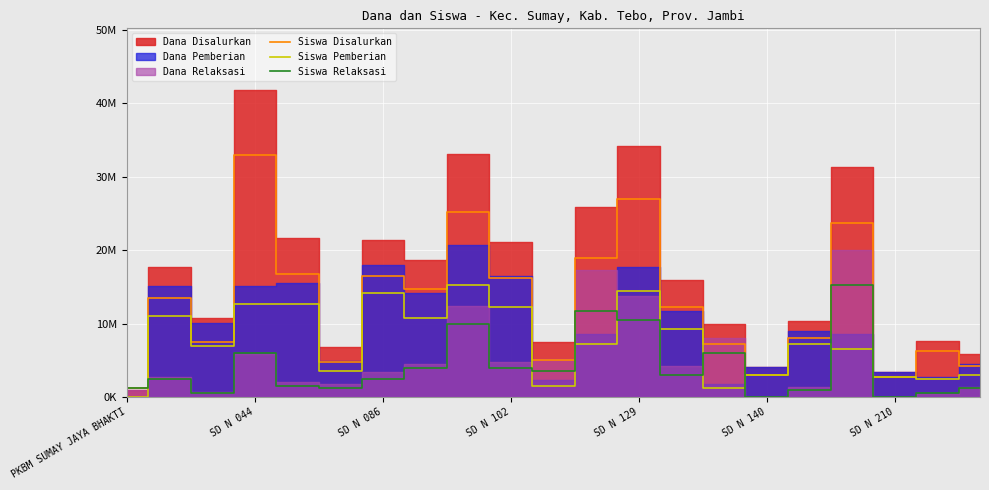

What is the sum of the Siswa Disalurkan values at 12 and SD N 129?

43800000